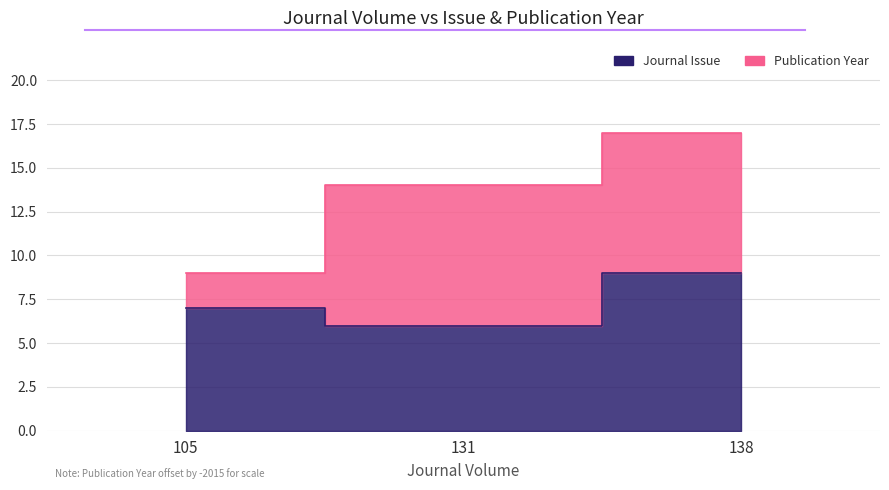

Which has a higher value, 138 or 131?

138